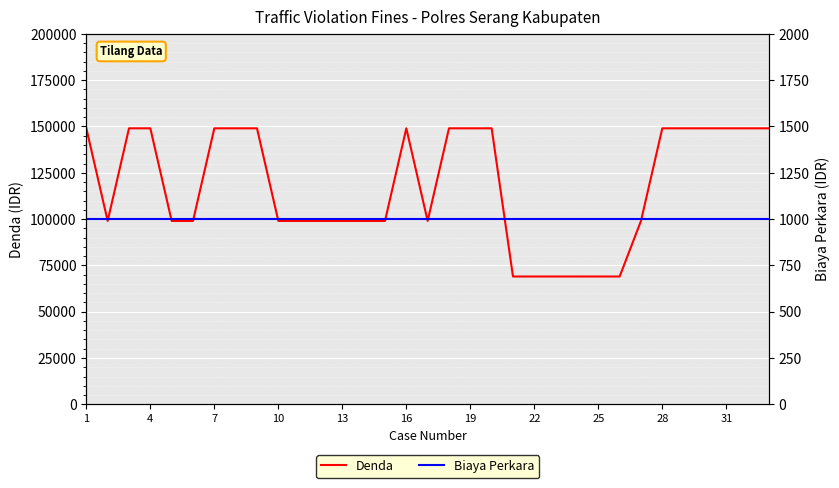

How many lines are shown in the chart?

2